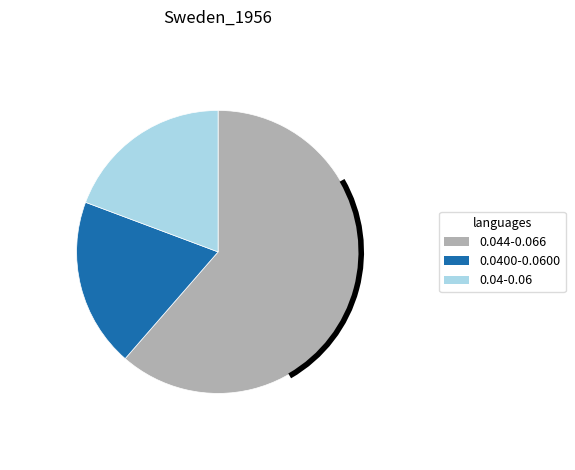

Does any single category account for the majority?

Yes